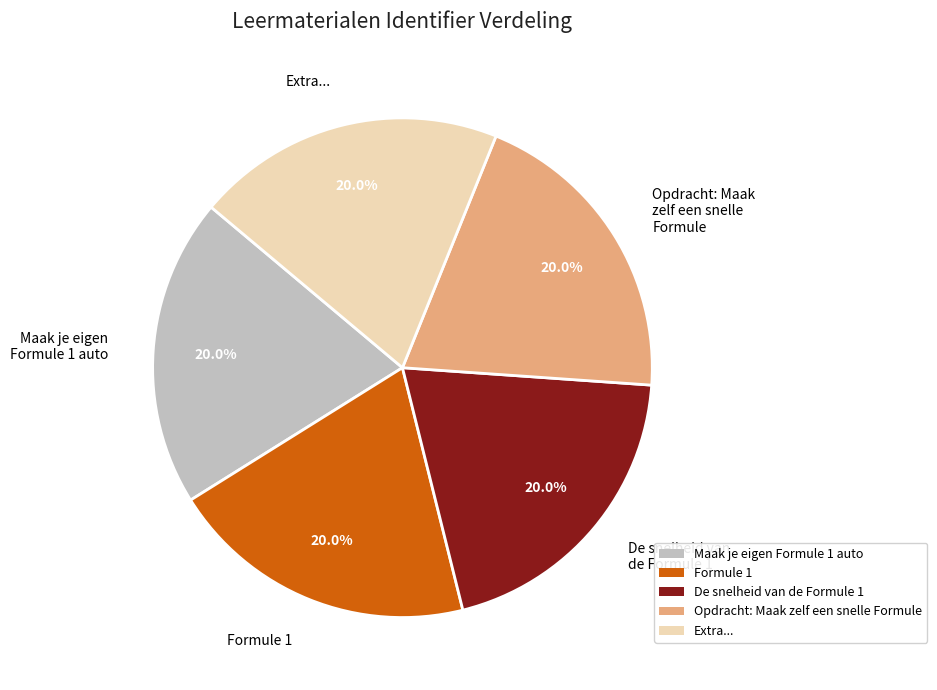

Count the number of slices in the pie.

5